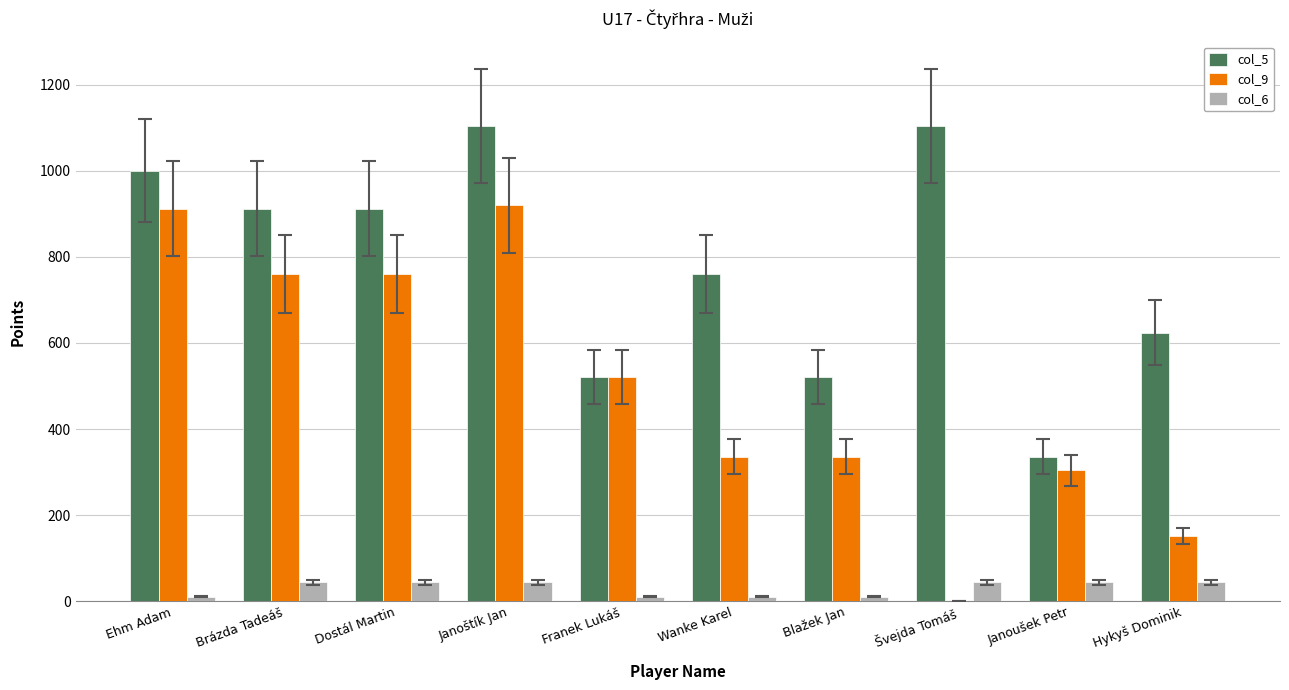

Is it true that col_5 equals 1104 at Švejda Tomáš?

True